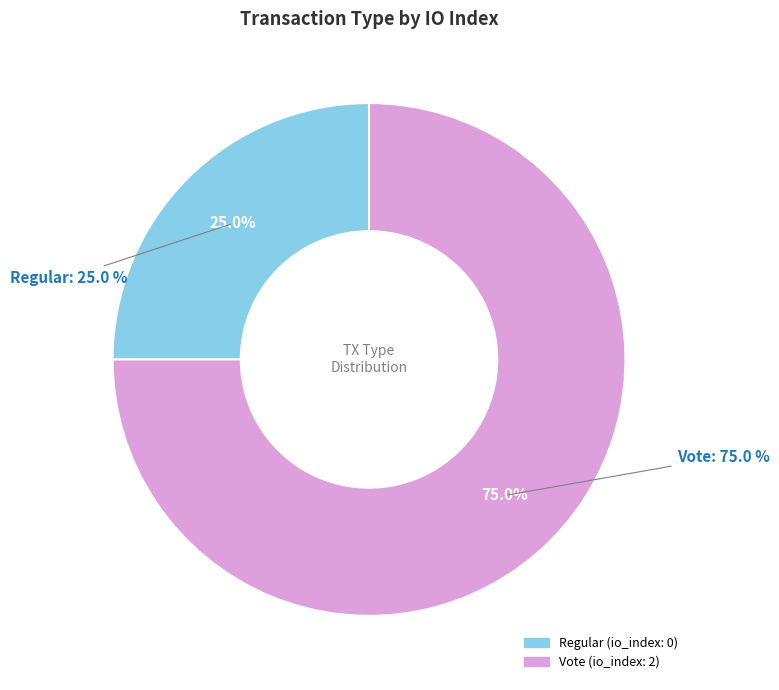

Which category has the smallest portion of the pie?

Regular (tx_type)